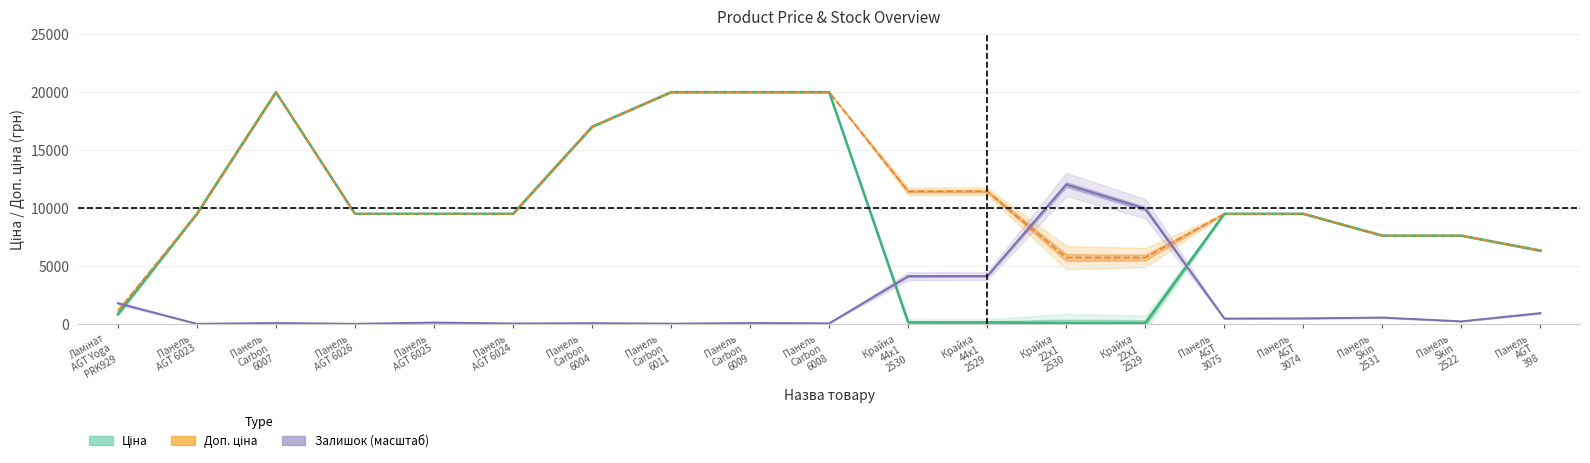

True or false: Ціна has a value of 19964.2 at Панель Carbon 6008.

True